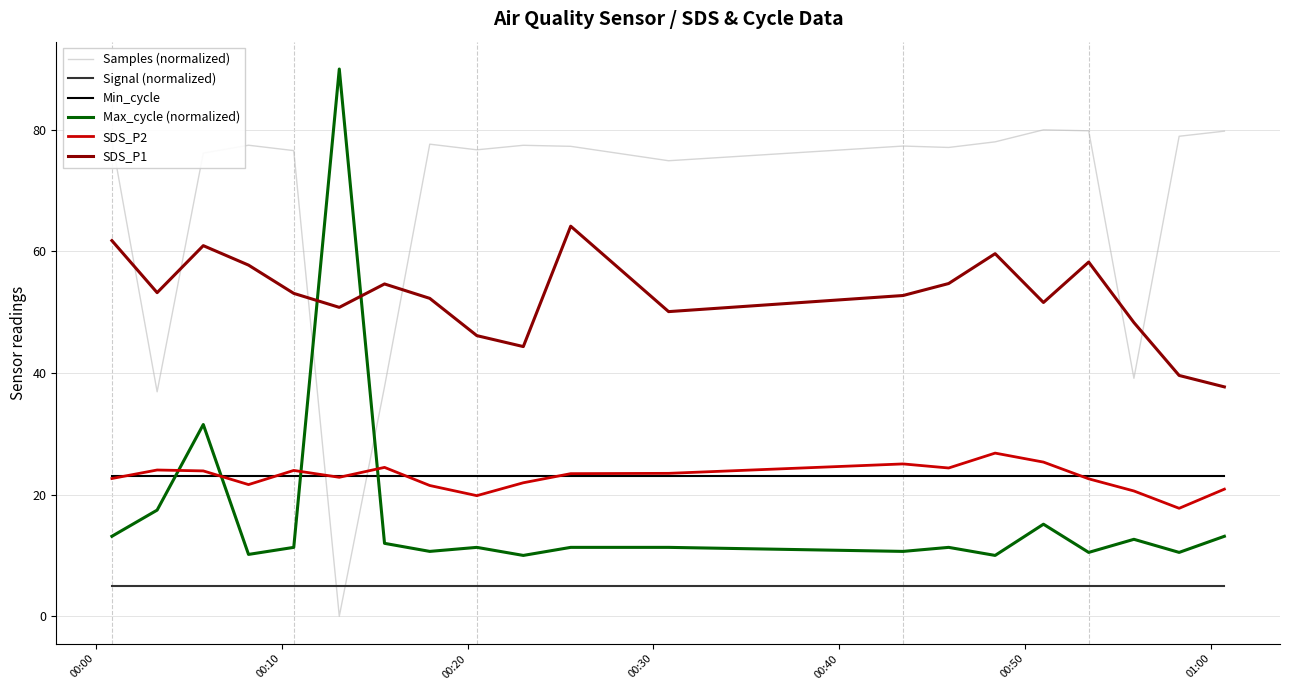

How many lines are shown in the chart?

6